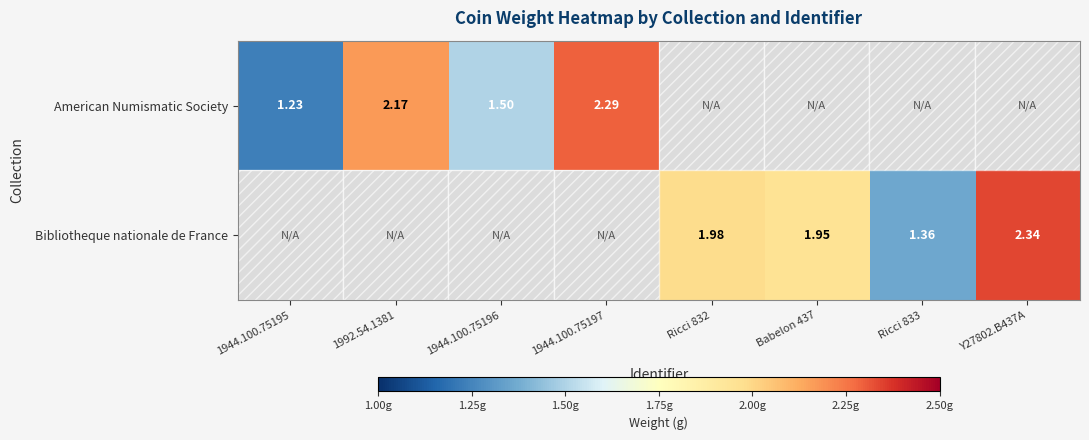

Which label corresponds to the smallest value in the chart?

1944.100.75195